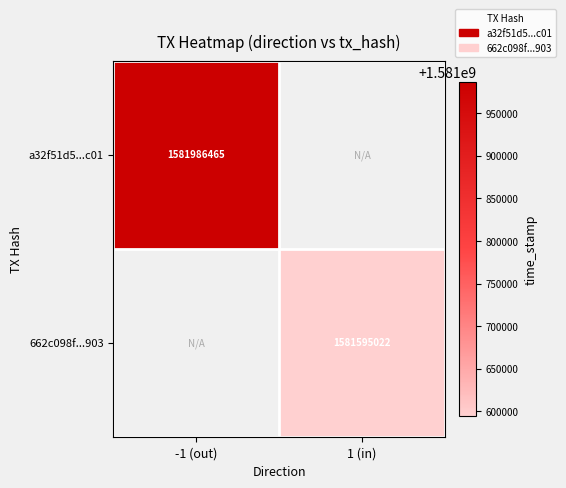

True or false: a32f51d5...c01 has a value of 943065057 at -1 (out).

False